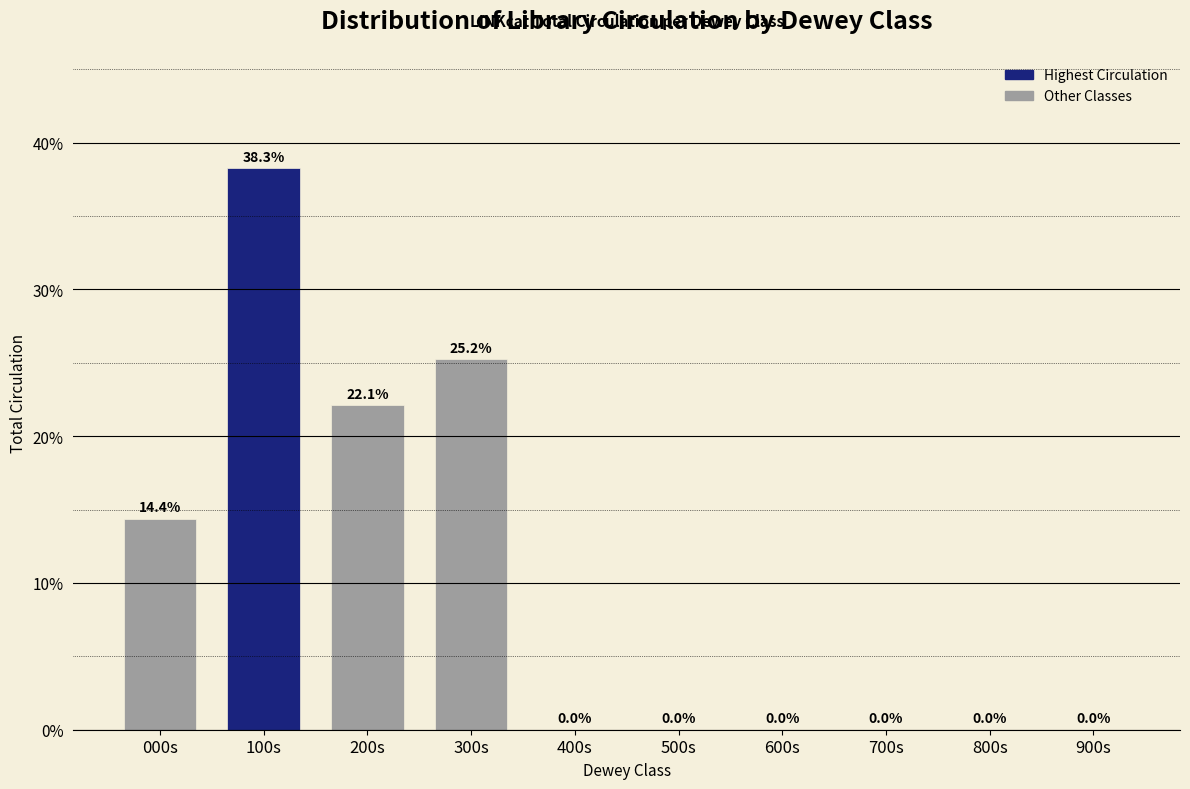

Reading right to left, transcribe all the data shown in this chart.

900s=0.0	800s=0.0	700s=0.0	600s=0.0	500s=0.0	400s=0.0	300s=25.2	200s=22.1	100s=38.3	000s=14.4